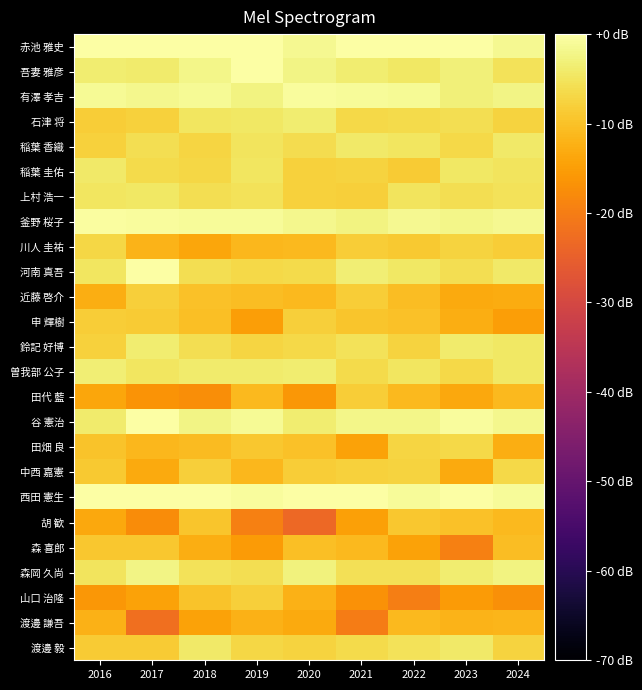

Reading right to left, what are all the values shown in this chart?

赤池 雅史: 2024=-1.4	2023=0.4	2022=0.3	2021=0.8	2020=-1.5	2019=0.2	2018=0.6	2017=5.8	2016=6.2
吾妻 雅彦: 2024=-5.3	2023=-3.3	2022=-4.6	2021=-3.7	2020=-2.3	2019=4.7	2018=-1.9	2017=-4.0	2016=-3.7
有澤 孝吉: 2024=-2.2	2023=-3.2	2022=-1.3	2021=-0.9	2020=-0.7	2019=-2.6	2018=-1.3	2017=-1.7	2016=-1.1
石津 将: 2024=-7.5	2023=-5.9	2022=-6.4	2021=-6.7	2020=-3.7	2019=-4.6	2018=-4.9	2017=-7.7	2016=-8.4
稲葉 香織: 2024=-4.2	2023=-6.8	2022=-4.8	2021=-4.2	2020=-6.1	2019=-4.9	2018=-7.3	2017=-5.9	2016=-7.9
稲葉 圭佑: 2024=-5.0	2023=-4.4	2022=-8.7	2021=-7.4	2020=-7.8	2019=-4.9	2018=-6.9	2017=-6.3	2016=-4.3
上村 浩一: 2024=-5.4	2023=-5.9	2022=-4.9	2021=-8.0	2020=-7.8	2019=-5.4	2018=-6.0	2017=-4.4	2016=-4.8
釜野 桜子: 2024=-1.5	2023=-2.1	2022=-1.4	2021=-2.7	2020=-1.8	2019=-1.0	2018=-1.0	2017=-0.8	2016=-0.4
川人 圭祐: 2024=-8.2	2023=-7.5	2022=-9.0	2021=-8.3	2020=-11.2	2019=-11.3	2018=-13.8	2017=-11.8	2016=-7.1
河南 真吾: 2024=-4.4	2023=-6.0	2022=-4.5	2021=-3.5	2020=-6.3	2019=-6.7	2018=-5.9	2017=4.6	2016=-4.8
近藤 啓介: 2024=-13.0	2023=-13.4	2022=-10.6	2021=-8.5	2020=-11.1	2019=-10.4	2018=-9.9	2017=-8.0	2016=-12.6
申 輝樹: 2024=-14.9	2023=-12.6	2022=-10.1	2021=-9.6	2020=-8.2	2019=-15.0	2018=-10.2	2017=-8.6	2016=-8.2
鈴記 好博: 2024=-4.4	2023=-4.0	2022=-7.4	2021=-5.2	2020=-6.7	2019=-7.3	2018=-5.9	2017=-3.8	2016=-7.9
曽我部 公子: 2024=-4.4	2023=-6.6	2022=-4.7	2021=-6.4	2020=-3.7	2019=-4.0	2018=-3.8	2017=-4.7	2016=-3.5
田代 藍: 2024=-10.9	2023=-13.5	2022=-11.0	2021=-8.3	2020=-16.1	2019=-11.0	2018=-17.2	2017=-16.5	2016=-13.8
谷 憲治: 2024=-1.9	2023=-0.8	2022=-2.2	2021=-2.2	2020=-3.6	2019=-1.2	2018=-2.2	2017=5.7	2016=-3.9
田畑 良: 2024=-12.8	2023=-6.8	2022=-7.2	2021=-14.2	2020=-9.9	2019=-9.3	2018=-10.8	2017=-11.4	2016=-9.6
中西 嘉憲: 2024=-6.7	2023=-13.1	2022=-7.6	2021=-7.8	2020=-8.3	2019=-11.3	2018=-8.2	2017=-13.1	2016=-9.0
西田 憲生: 2024=-0.9	2023=0.8	2022=-0.9	2021=0.4	2020=6.3	2019=-0.7	2018=-0.2	2017=5.2	2016=5.5
胡 歓: 2024=-11.1	2023=-9.8	2022=-9.1	2021=-14.7	2020=-23.4	2019=-19.7	2018=-9.5	2017=-17.6	2016=-13.6
森 喜郎: 2024=-10.4	2023=-19.6	2022=-14.5	2021=-11.2	2020=-10.2	2019=-15.3	2018=-12.7	2017=-9.3	2016=-9.3
森岡 久尚: 2024=-2.6	2023=-3.7	2022=-5.5	2021=-5.6	2020=-2.8	2019=-5.8	2018=-5.2	2017=-2.4	2016=-5.1
山口 治隆: 2024=-17.2	2023=-15.5	2022=-19.7	2021=-17.0	2020=-12.1	2019=-8.2	2018=-9.6	2017=-14.3	2016=-16.0
渡邊 謙吾: 2024=-11.7	2023=-11.9	2022=-11.0	2021=-20.0	2020=-13.4	2019=-12.1	2018=-14.4	2017=-22.4	2016=-12.3
渡邊 毅: 2024=-7.5	2023=-4.1	2022=-5.4	2021=-6.3	2020=-7.4	2019=-6.8	2018=-4.2	2017=-8.6	2016=-8.5